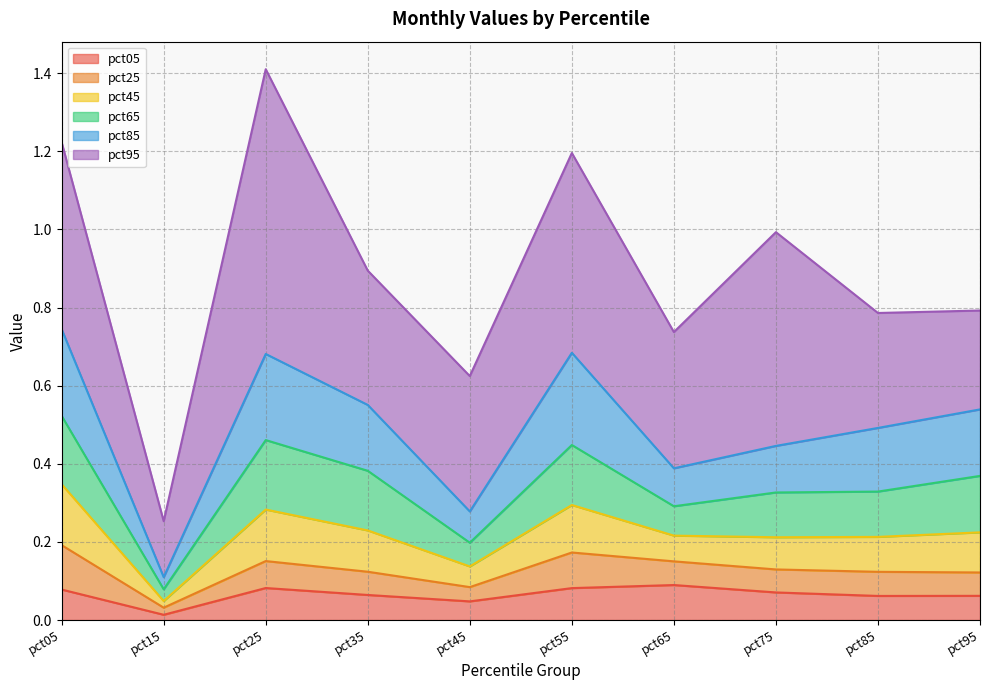

Is it true that pct45 equals 0.6 at pct85?

False